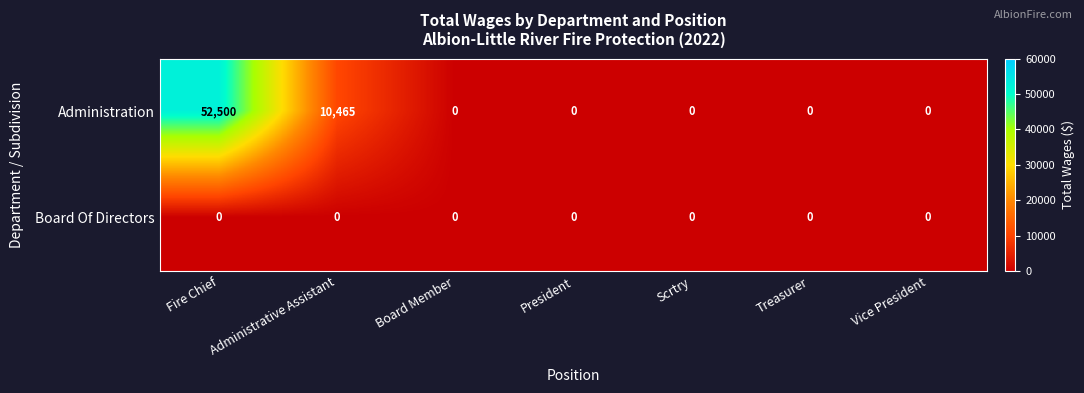

Count the Administration values in the range 0 to 10465.

6